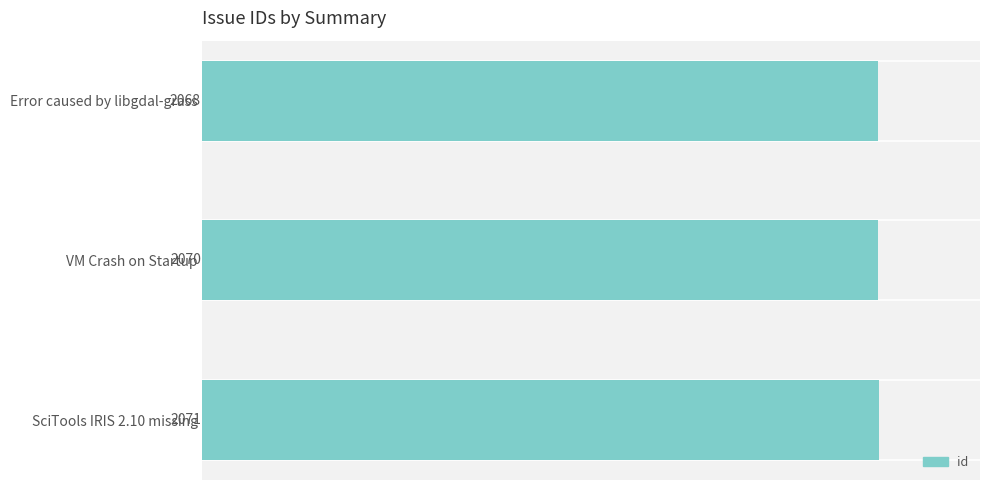

What is the change in value from VM Crash on Startup to SciTools IRIS 2.10 missing?

+1